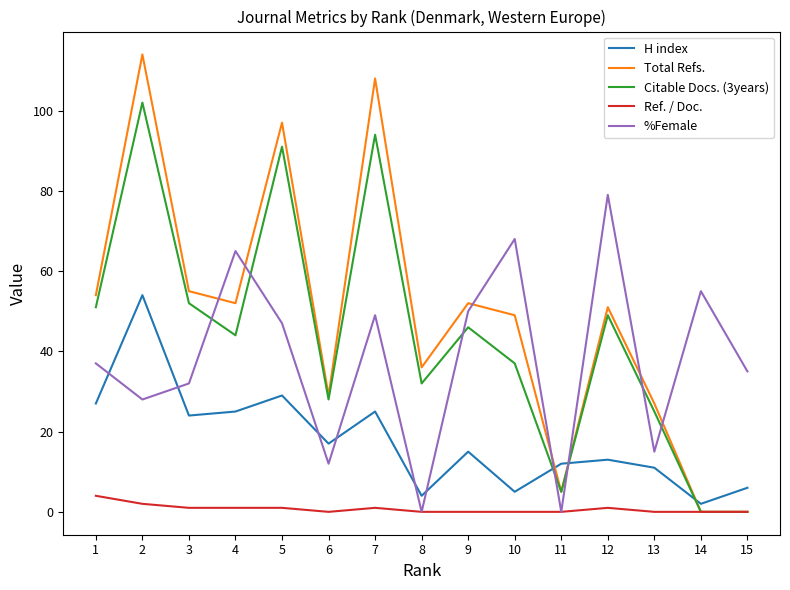

What are all the series names shown in the legend?

H index, Total Refs., Citable Docs. (3years), Ref. / Doc., %Female